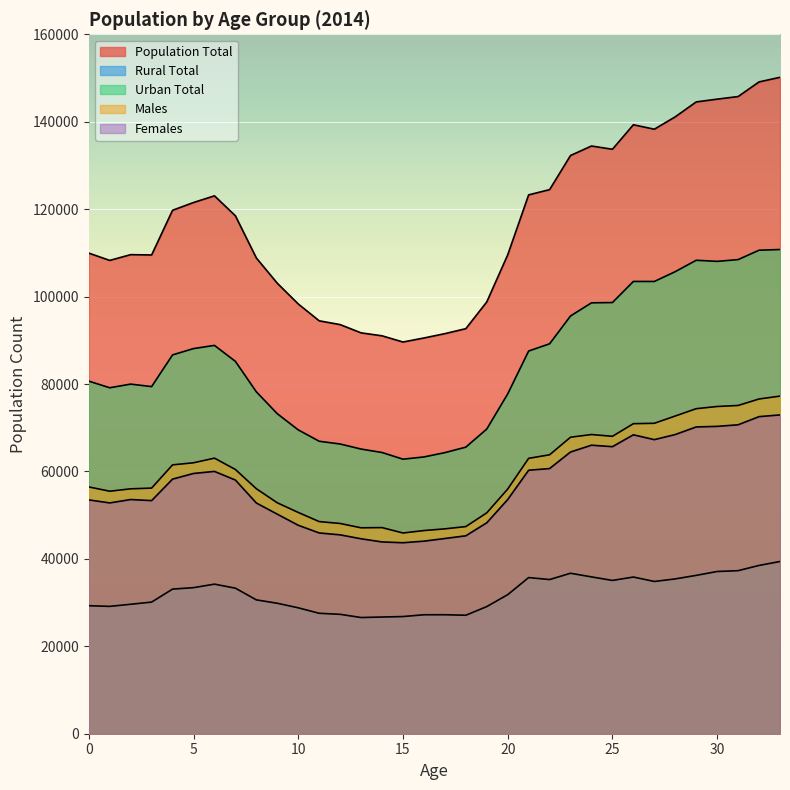

What are all the series names shown in the legend?

Population Total, Rural Total, Urban Total, Males, Females